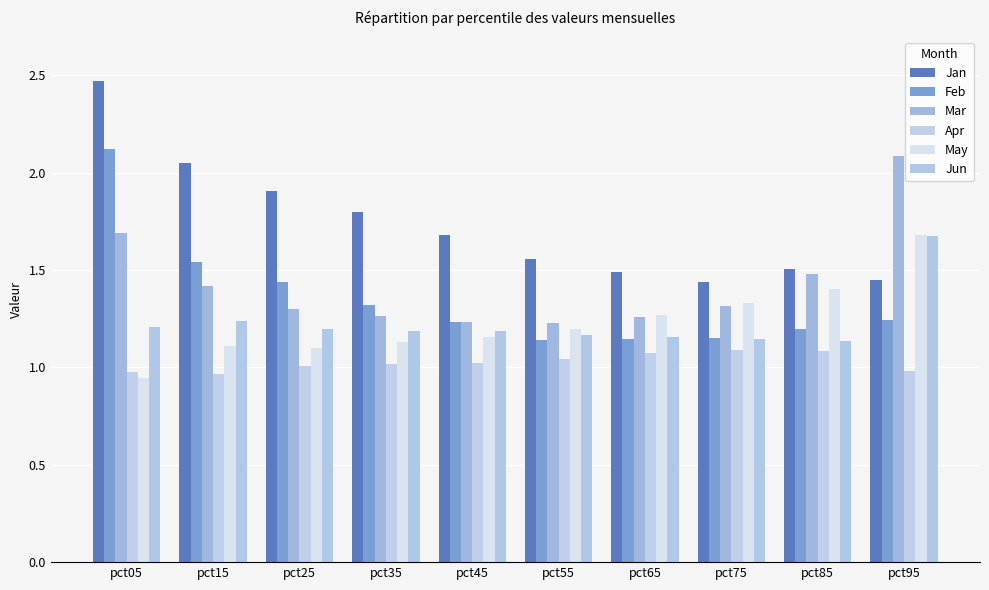

What is the difference between the maximum and minimum values in the Apr series?

0.1